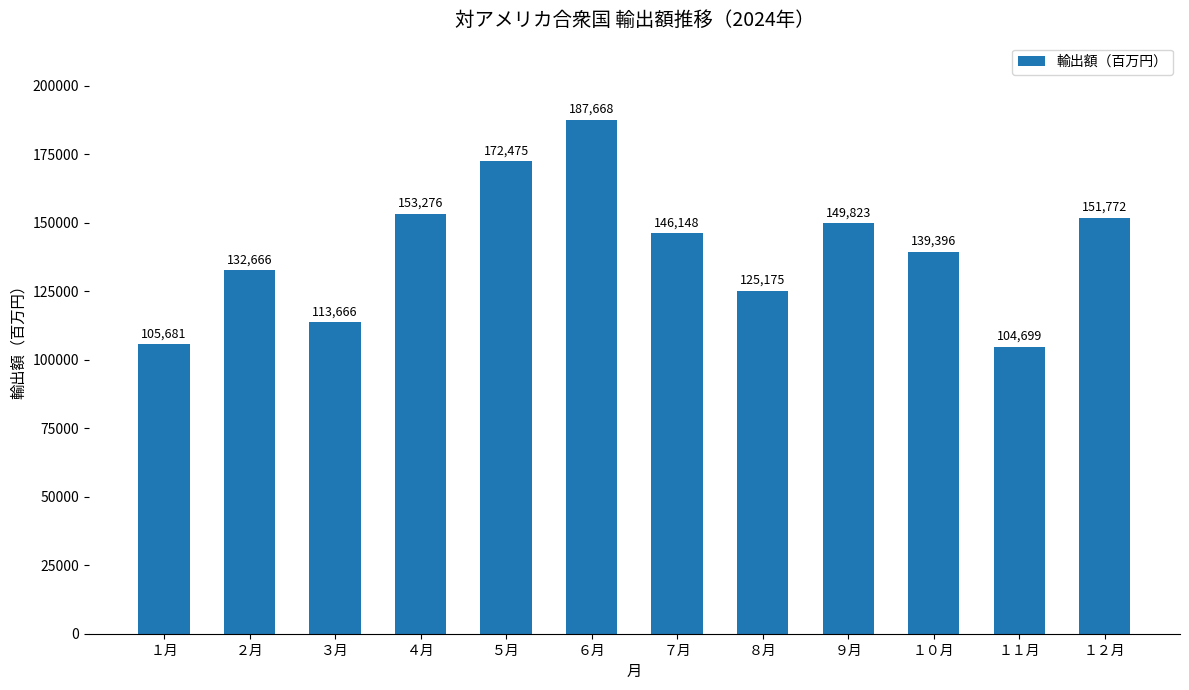

What position from the left is ６月?

6